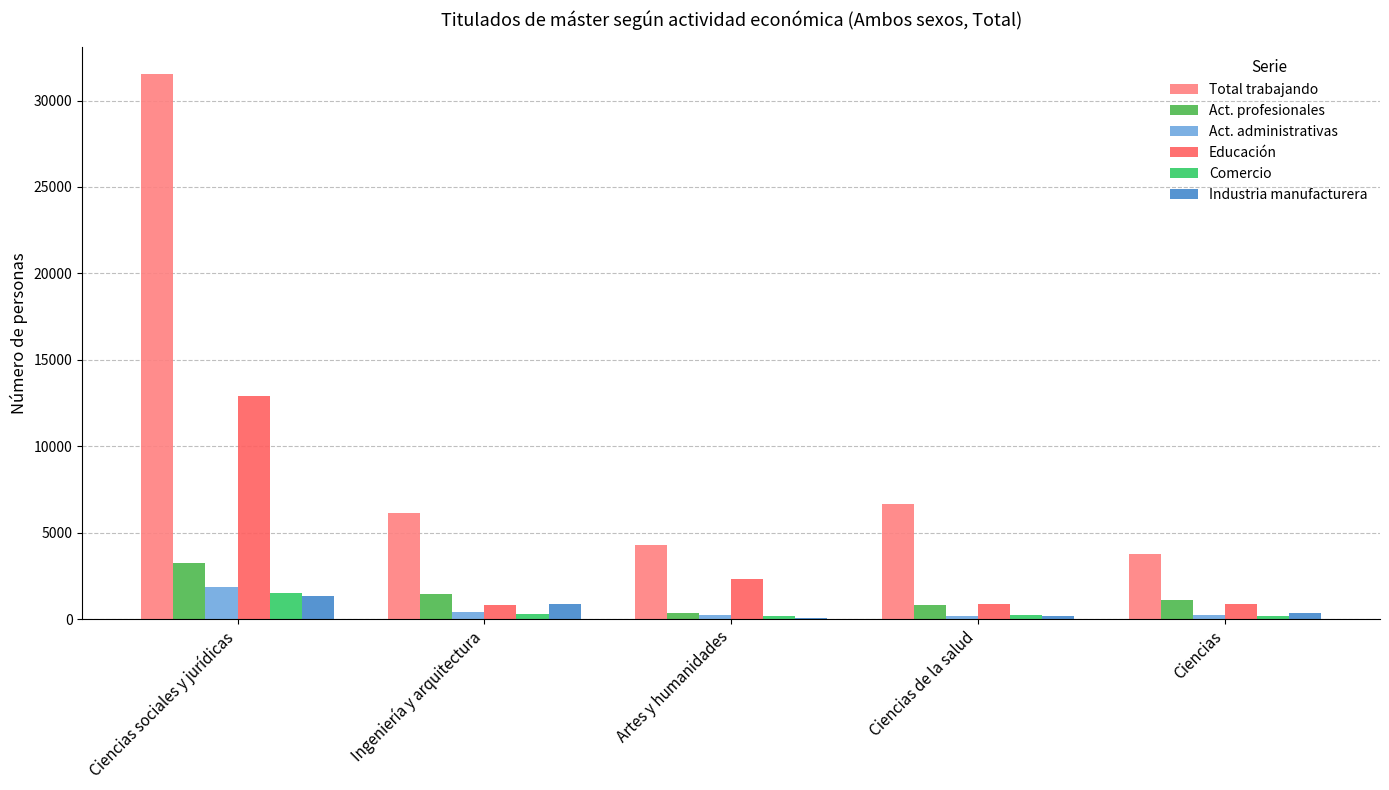

The value of Total trabajando at Ingeniería y arquitectura is 6163. True or false?

True